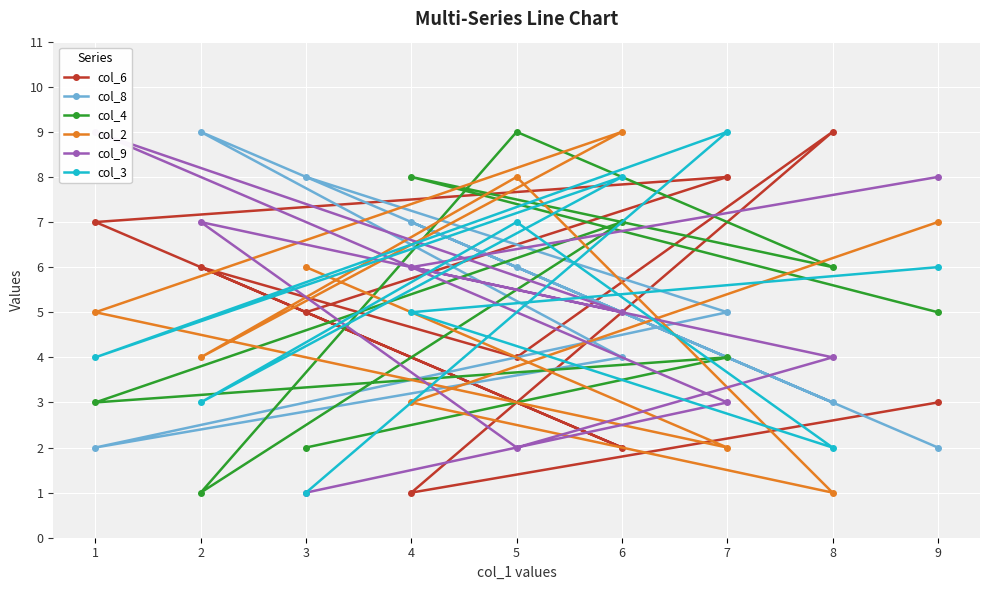

Reading right to left, extract all data points from this chart.

col_6: 3=5	7=8	1=7	6=2	2=6	5=4	8=9	4=1	9=3
col_8: 3=8	7=5	1=2	6=4	2=9	5=6	8=3	4=7	9=2
col_4: 3=2	7=4	1=3	6=7	2=1	5=9	8=6	4=8	9=5
col_2: 3=6	7=2	1=5	6=9	2=4	5=8	8=1	4=3	9=7
col_9: 3=1	7=3	1=9	6=5	2=7	5=2	8=4	4=6	9=8
col_3: 3=1	7=9	1=4	6=8	2=3	5=7	8=2	4=5	9=6